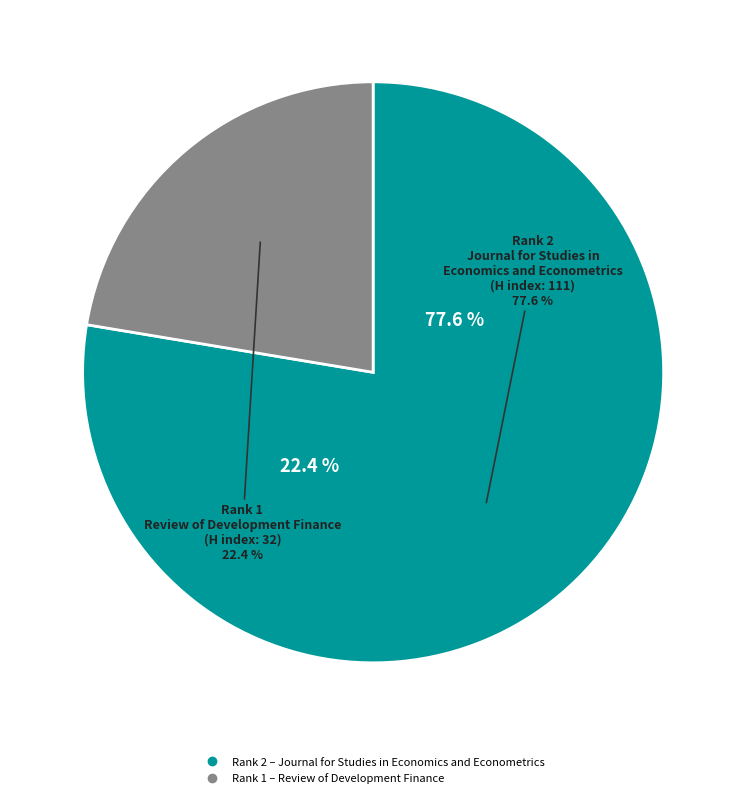

To the nearest percent, what is the difference between the largest and smallest slice percentages?

55%